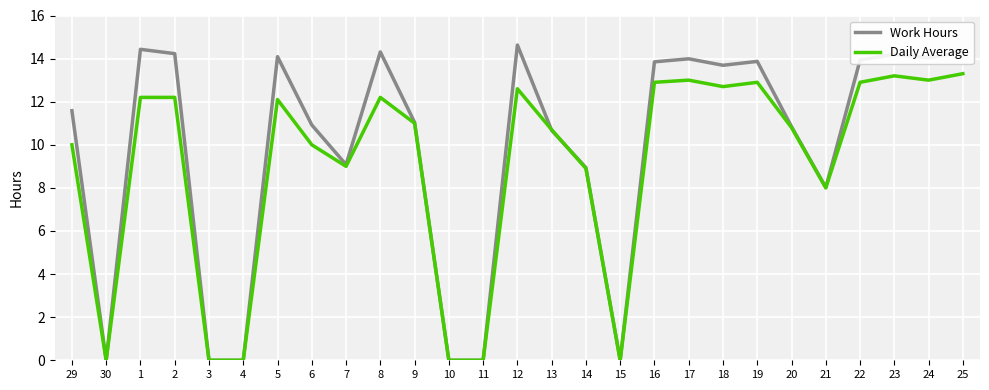

Which series has the widest spread of values?

Work Hours